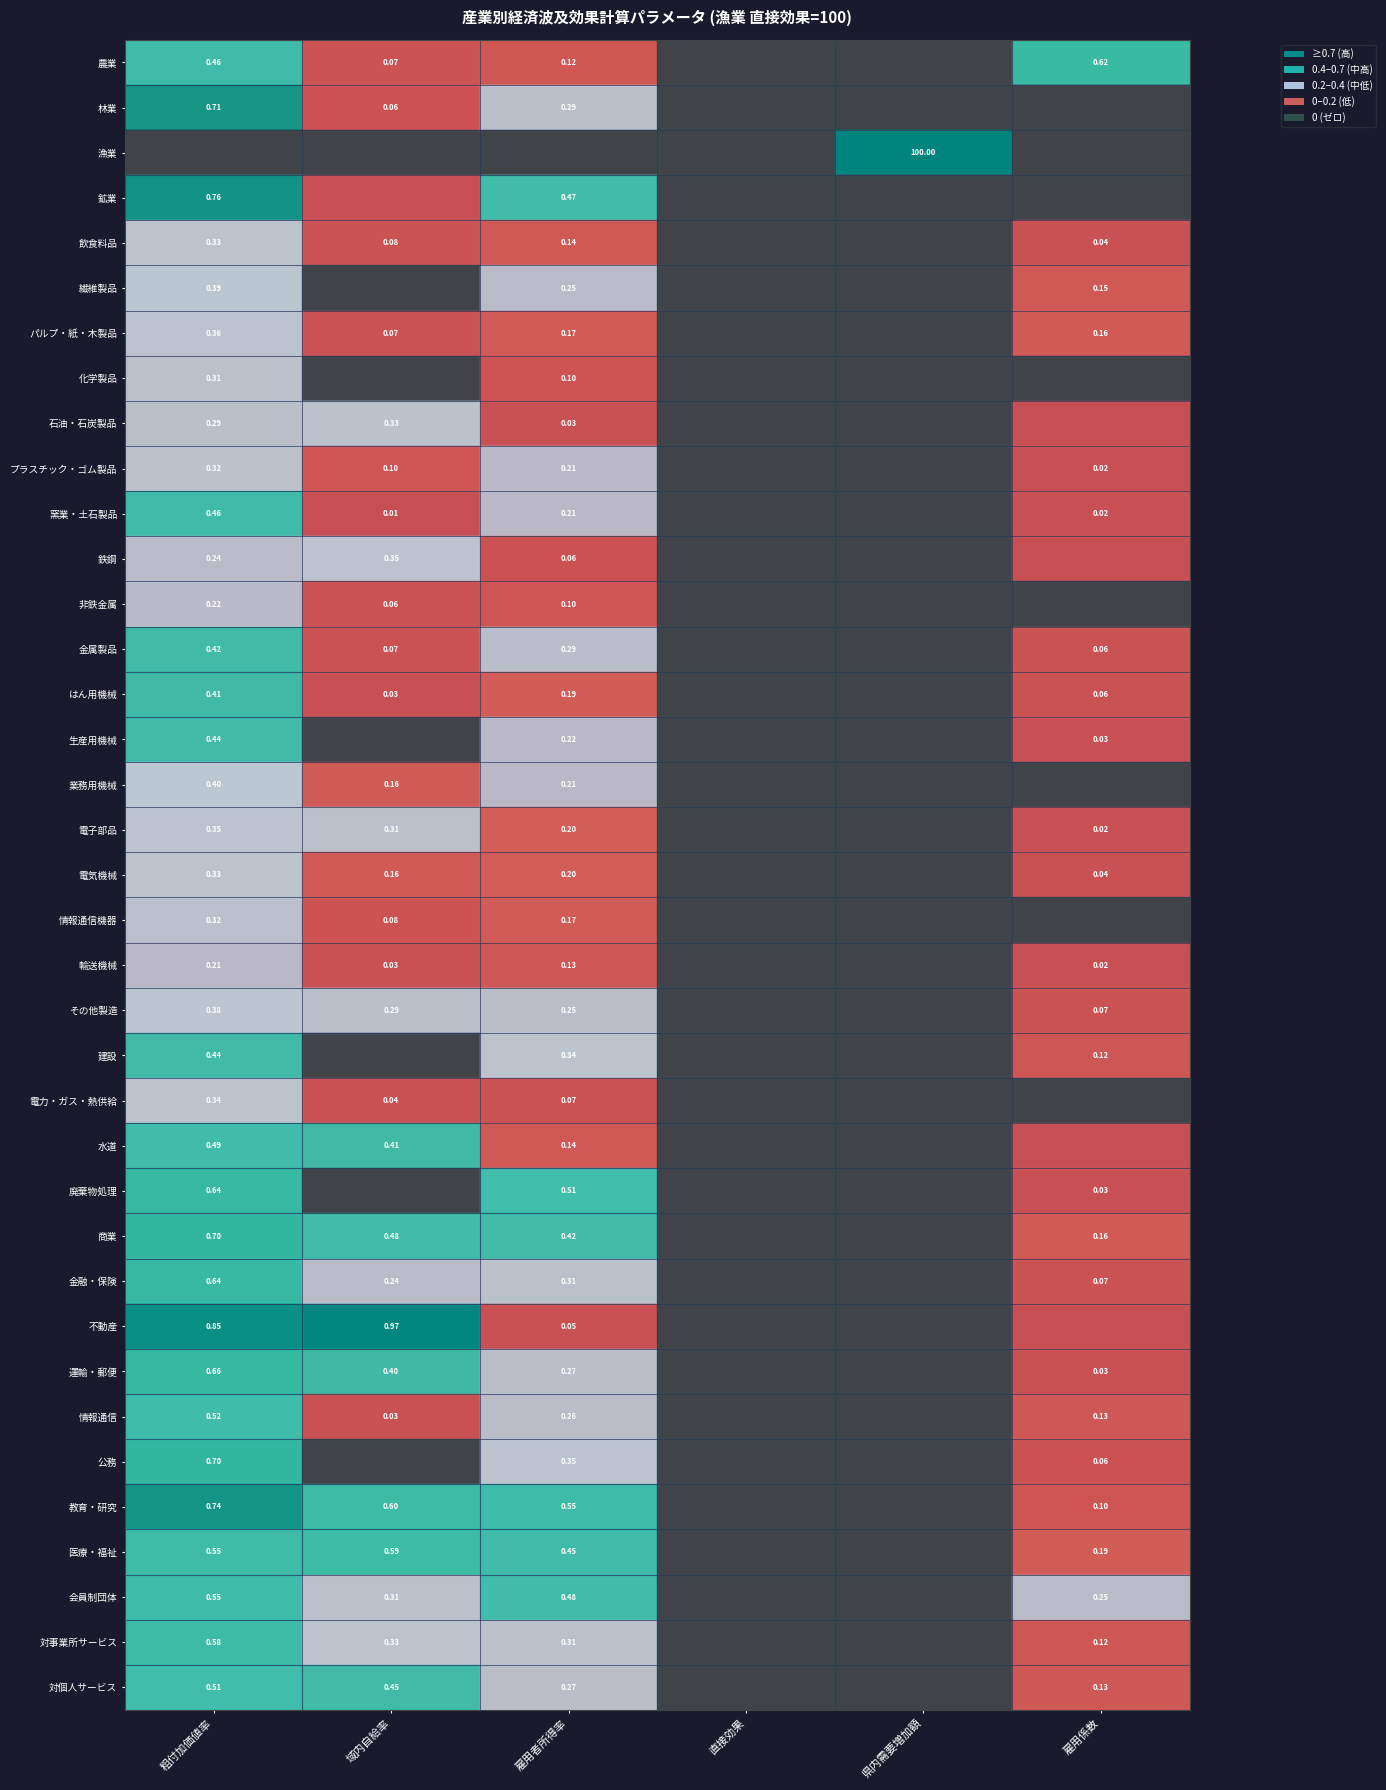

Is the value of 電子部品 at 雇用係数 greater than the value of 化学製品 at 雇用者所得率?

No